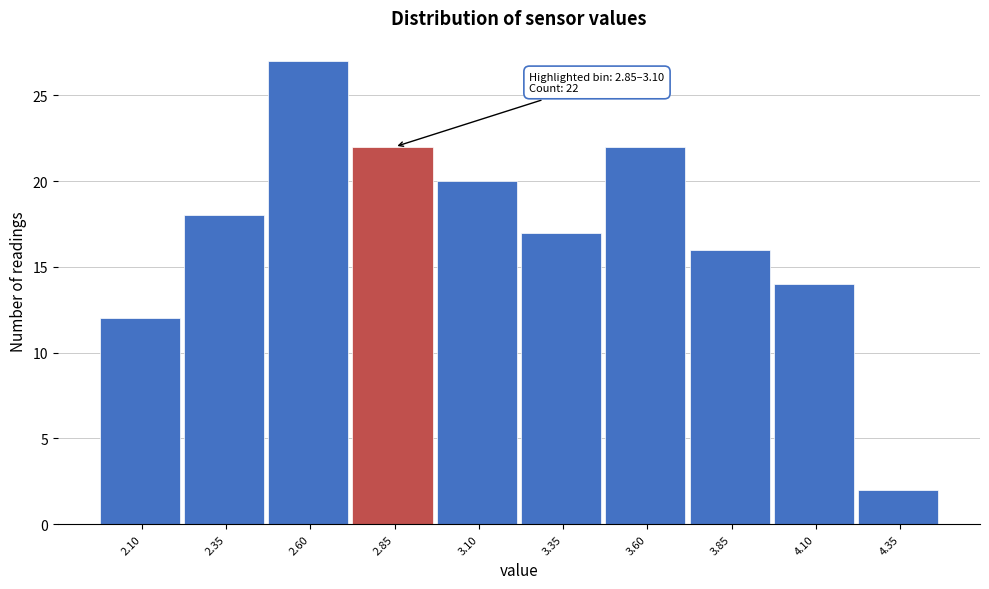

Reading left to right, transcribe all the data shown in this chart.

12	18	27	22	20	17	22	16	14	2